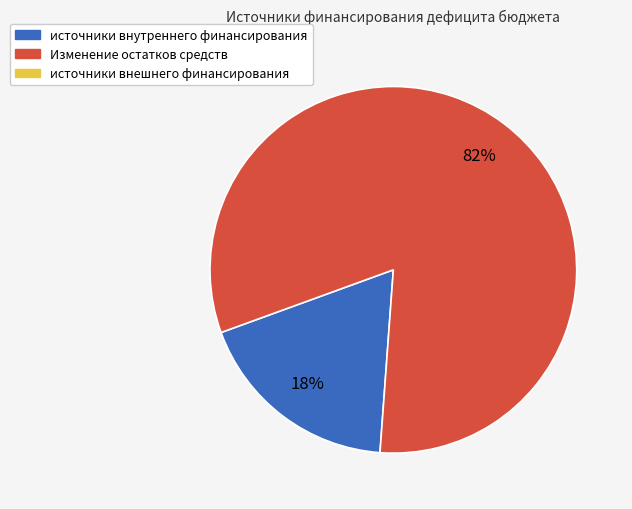

To the nearest percent, what is the average slice percentage?

50%